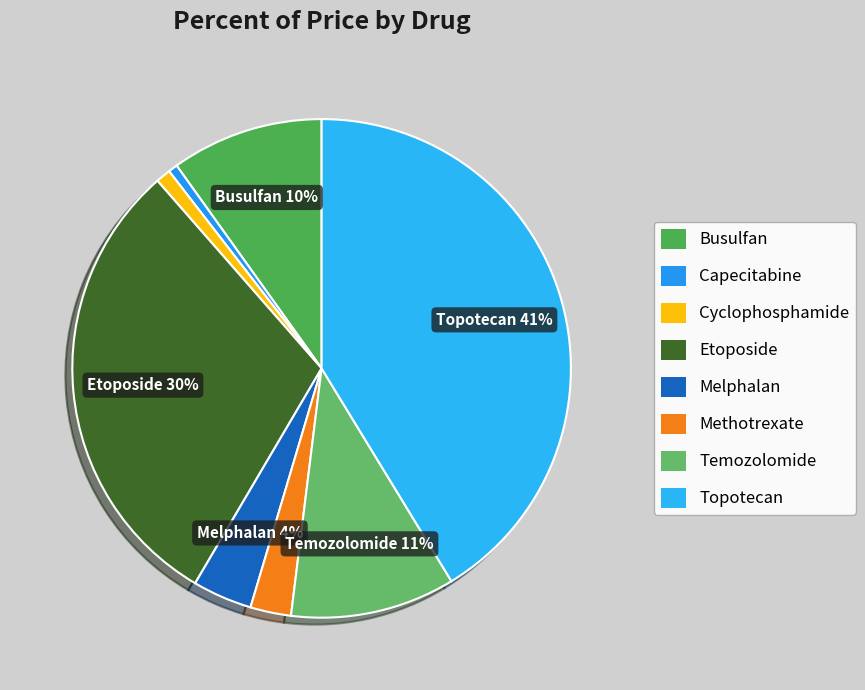

Is it true that Cyclophosphamide is 14% of the pie?

False